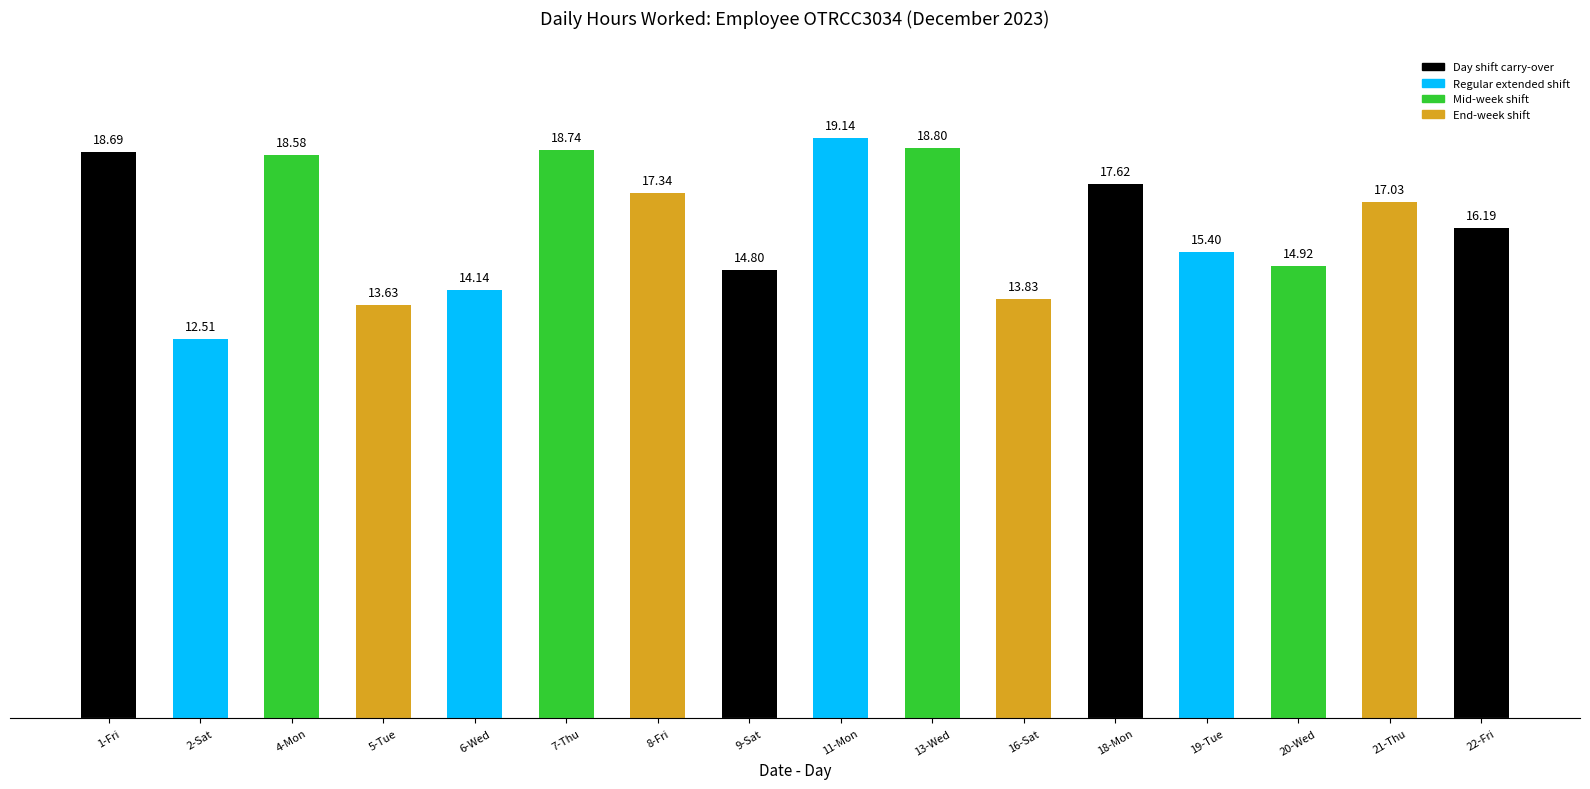

Which label corresponds to the smallest value in the chart?

2-Sat